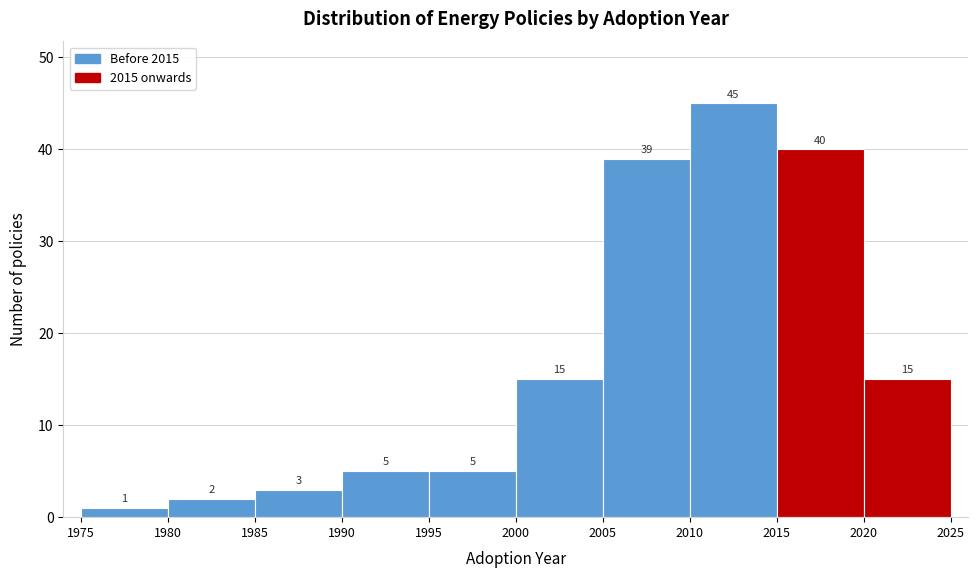

Reading left to right, list every bar in this chart as the range it spans on the x-axis followed by its height.

1975 to 1980: 1
1980 to 1985: 2
1985 to 1990: 3
1990 to 1995: 5
1995 to 2000: 5
2000 to 2005: 15
2005 to 2010: 39
2010 to 2015: 45
2015 to 2020: 40
2020 to 2025: 15